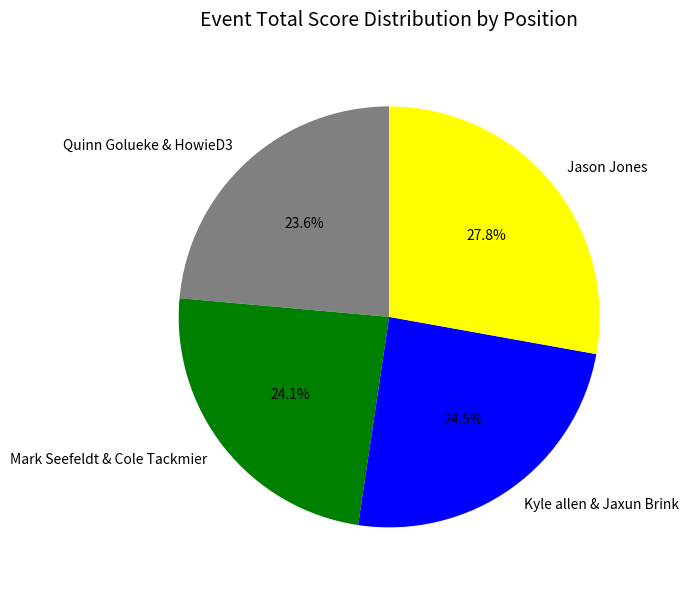

How many segments does this pie chart have?

4